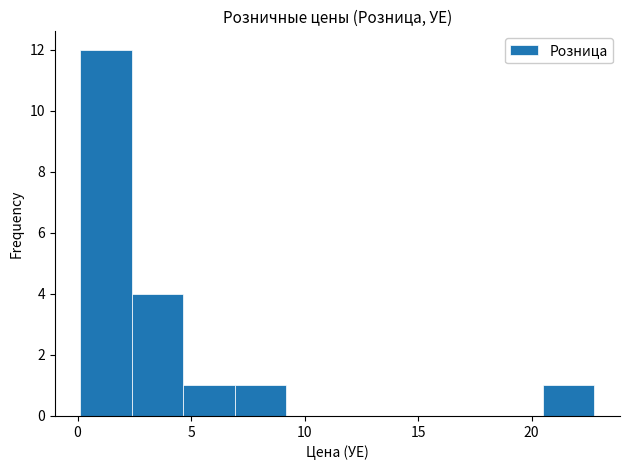

Over which range of the x-axis is the bar tallest?

0.0 to 2.5